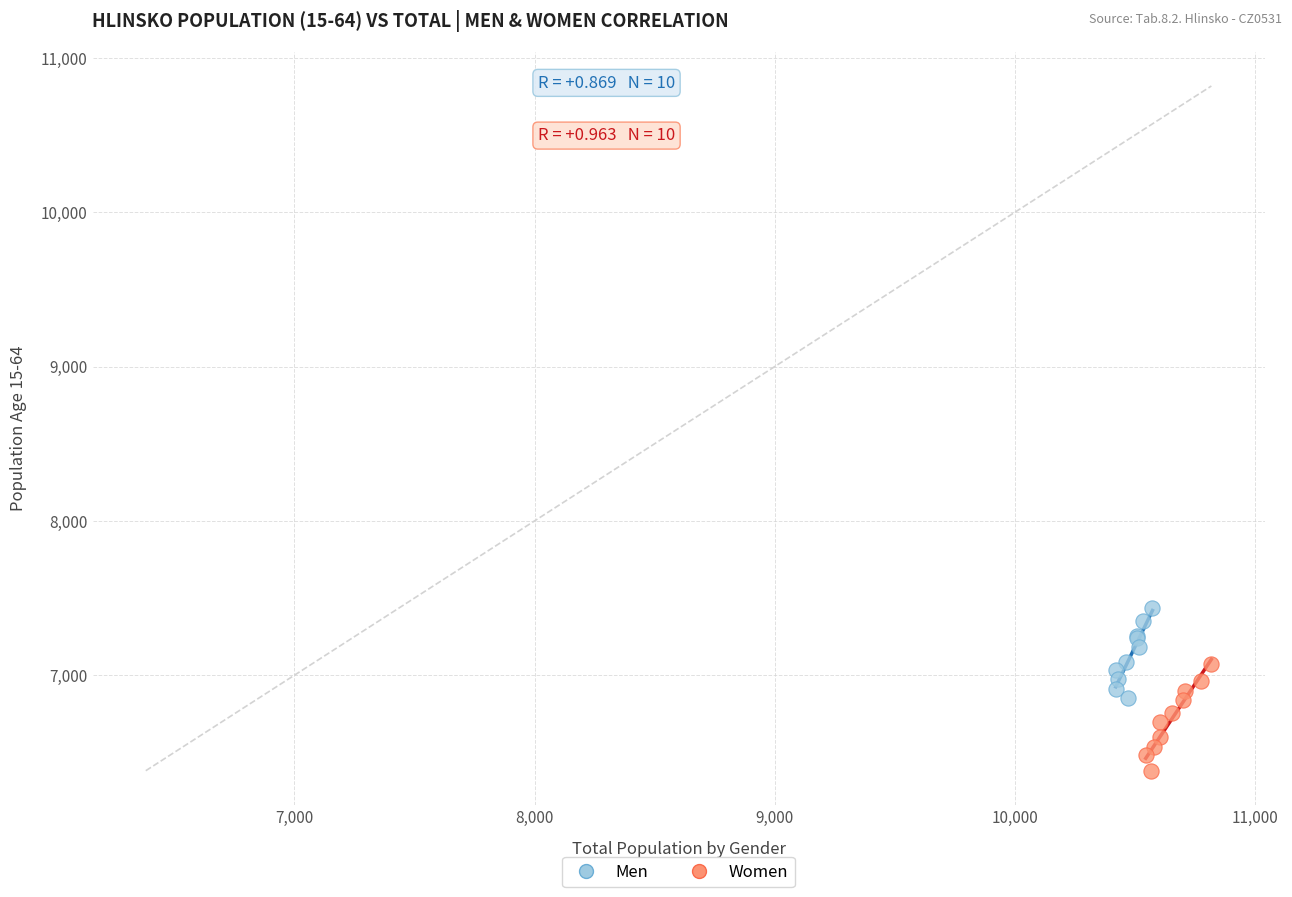

Which series has the largest Y range (max minus min)?

Women